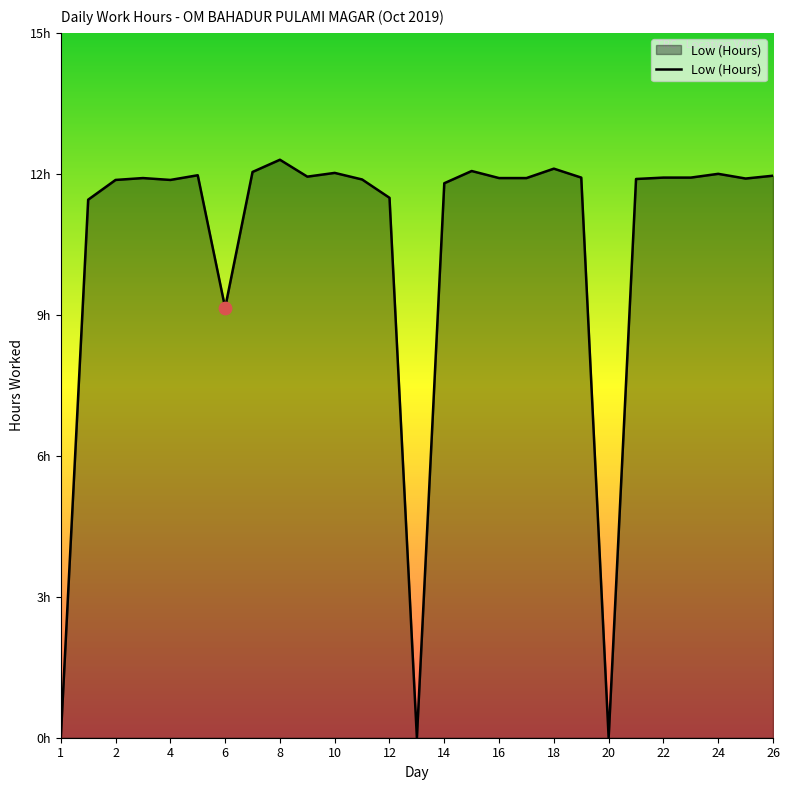

Is this an area chart (filled region under the line)?

Yes